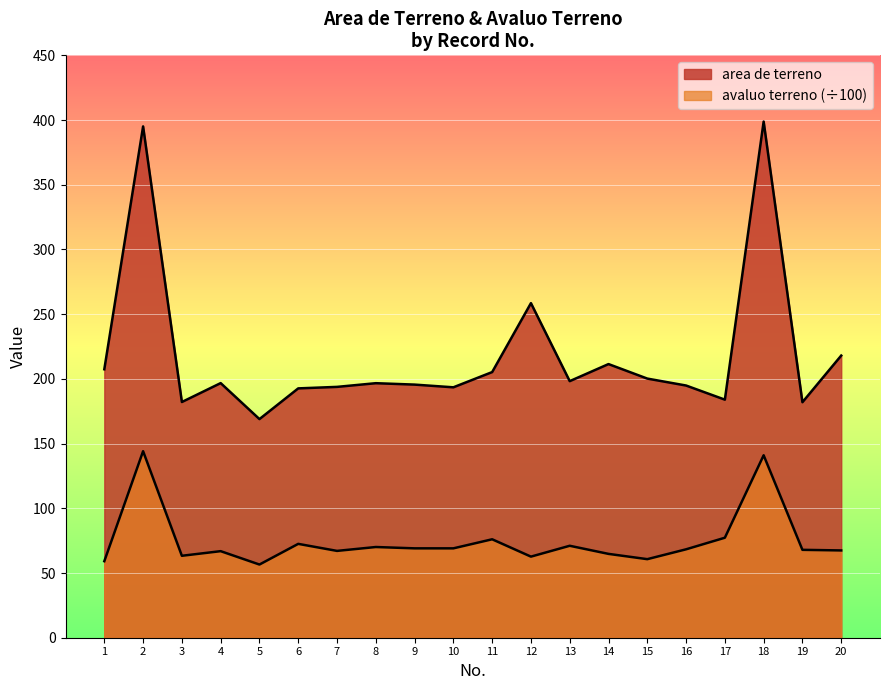

What value does the avaluo terreno series have at 14?

64.8